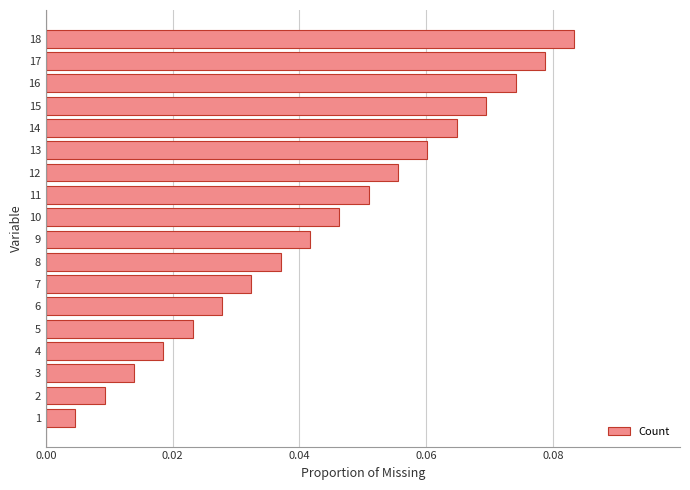

Rank the categories by value from highest to lowest.

18, 17, 16, 15, 14, 13, 12, 11, 10, 9, 8, 7, 6, 5, 4, 3, 2, 1